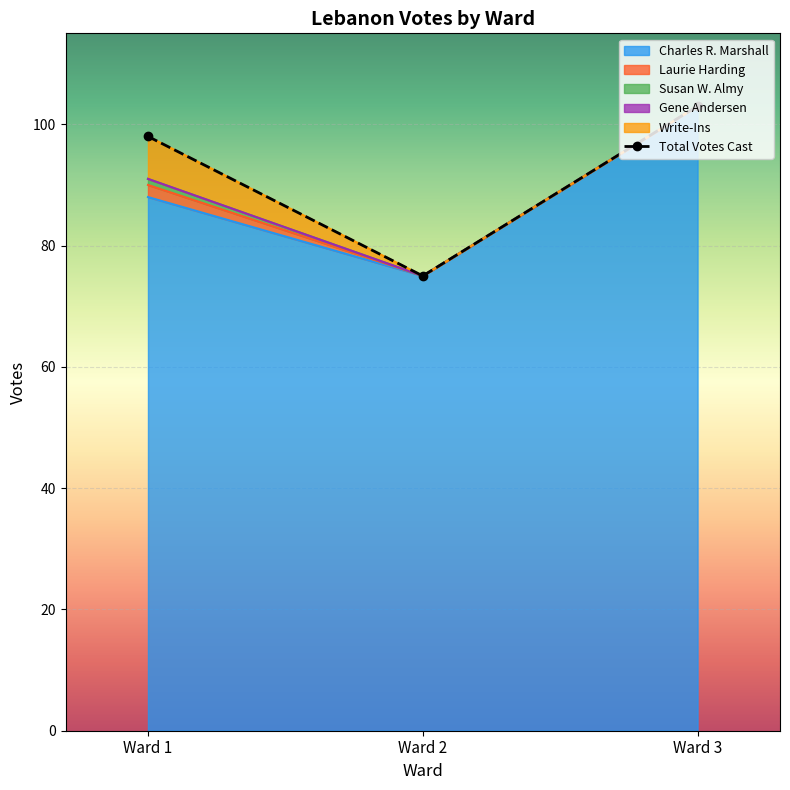

What is the minimum value shown in the chart?

75